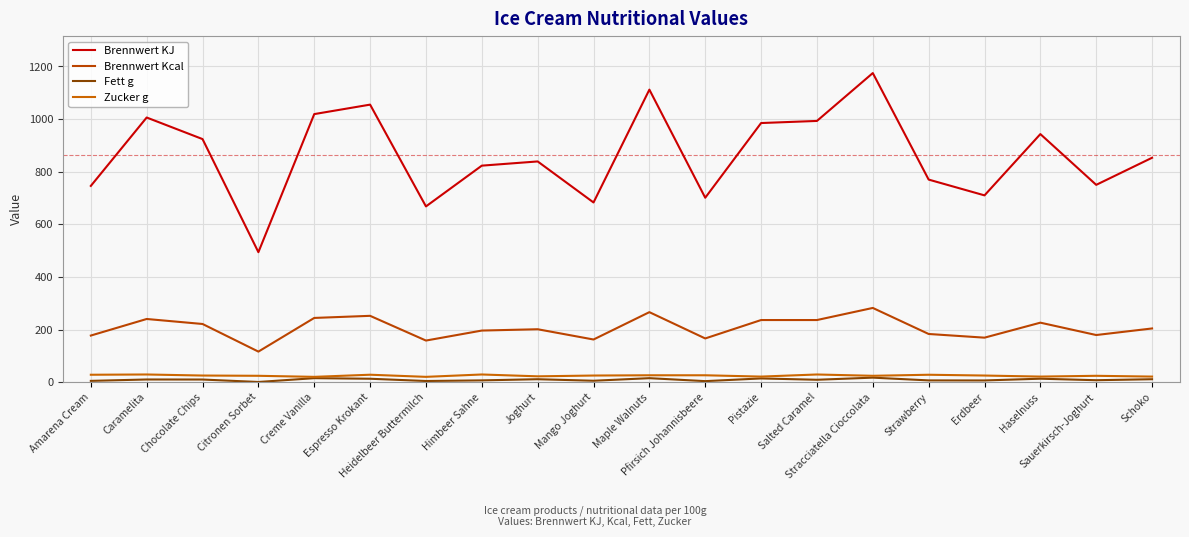

True or false: Brennwert KJ and Zucker g cross at least once.

False